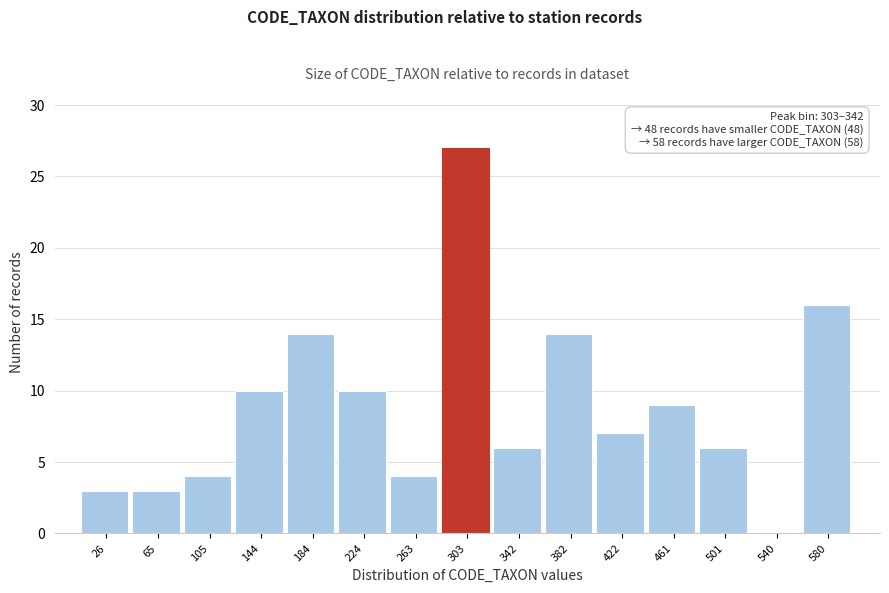

Reading left to right, list all the values displayed in this chart.

26=3	65=3	105=4	144=10	184=14	224=10	263=4	303=27	342=6	382=14	422=7	461=9	501=6	540=0	580=16